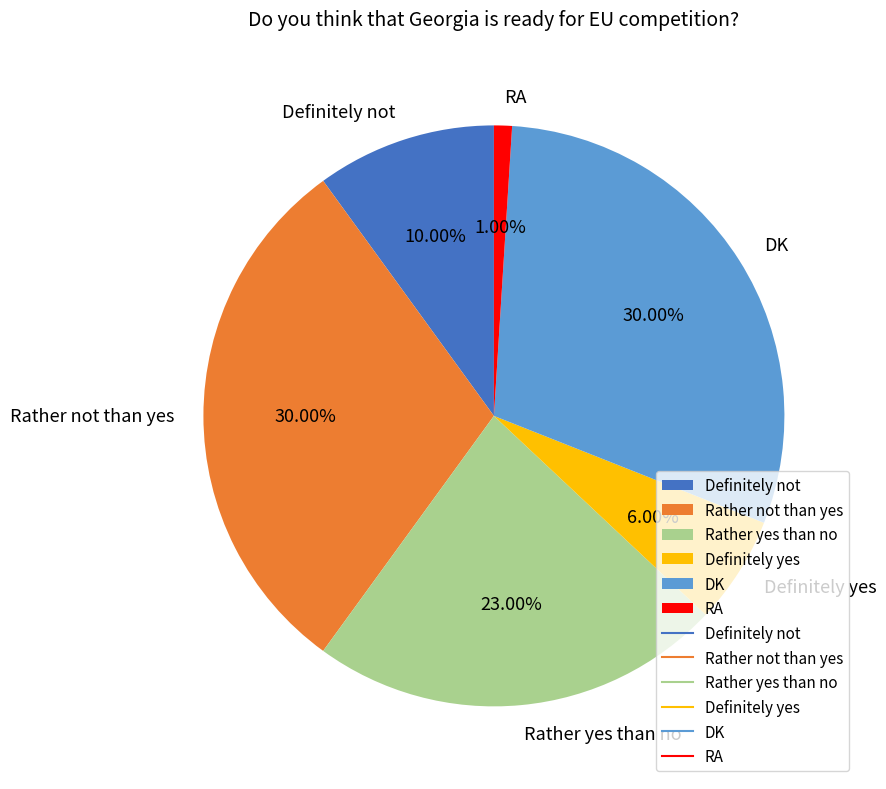

Do Definitely yes and RA together represent more than half of the pie?

No